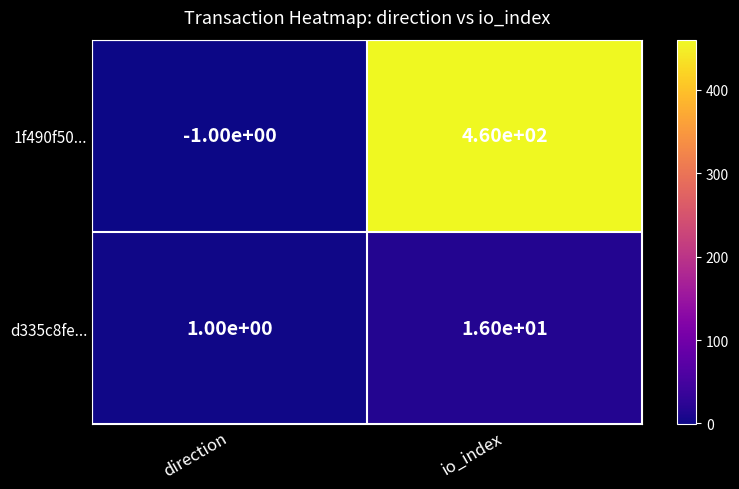

What is the smallest value displayed?

-1